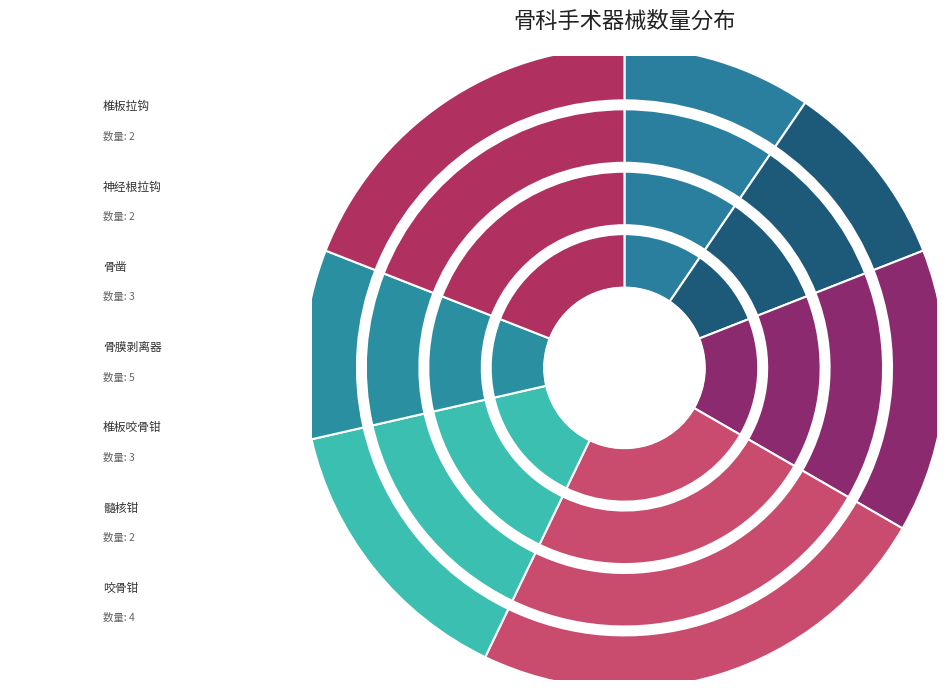

Does any single category account for the majority?

No